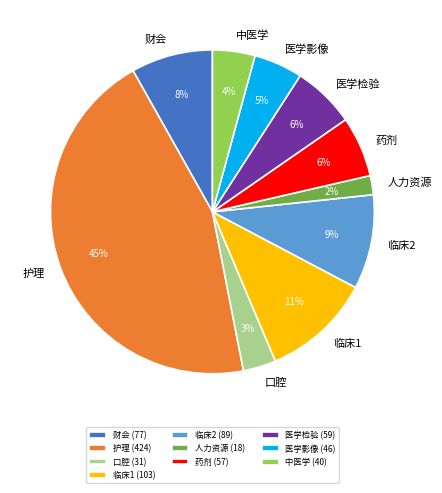

Between 中医学 and 临床2, which is larger?

临床2